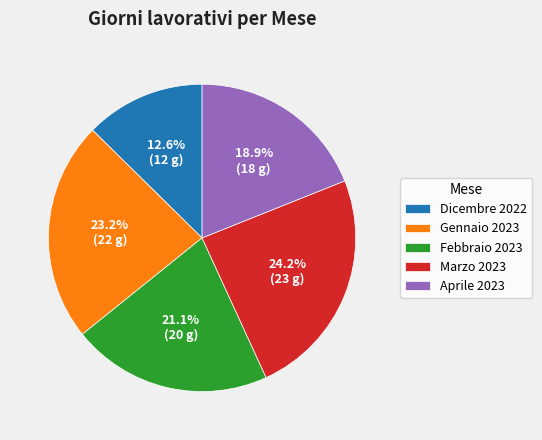

The Gennaio 2023 slice represents 23% of the pie. True or false?

True